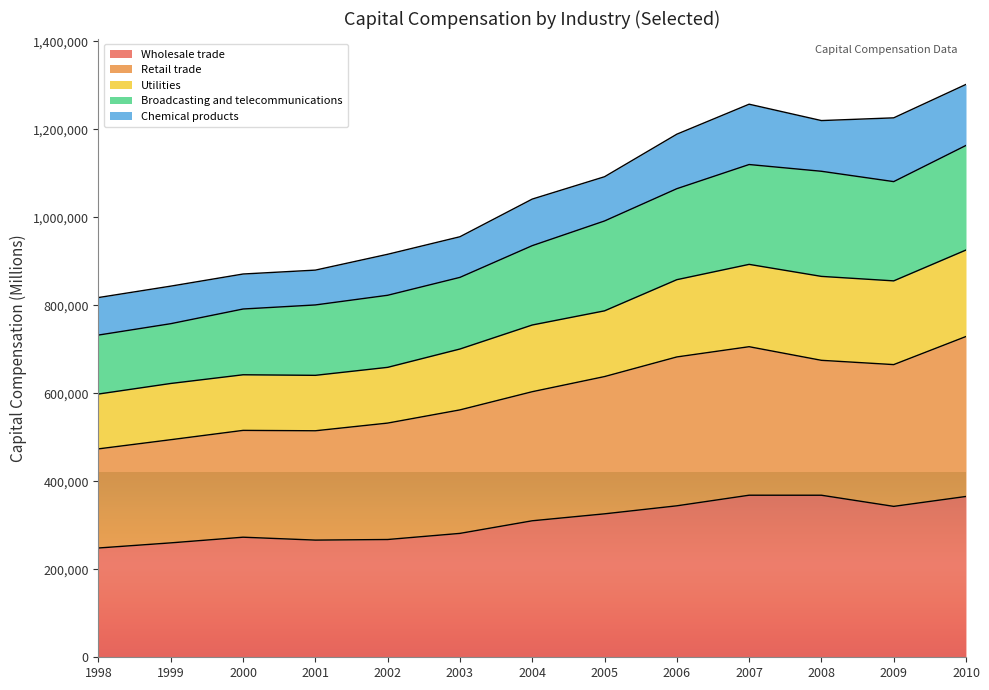

True or false: Wholesale trade and Retail trade cross at least once.

False